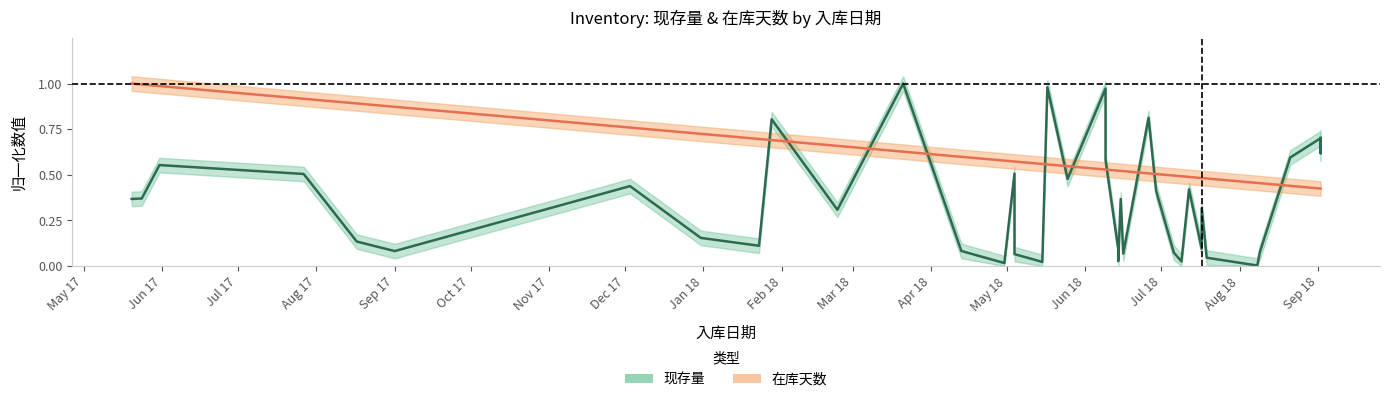

Between 2018-05-04 and 2018-04-13, which is larger?

2018-04-13